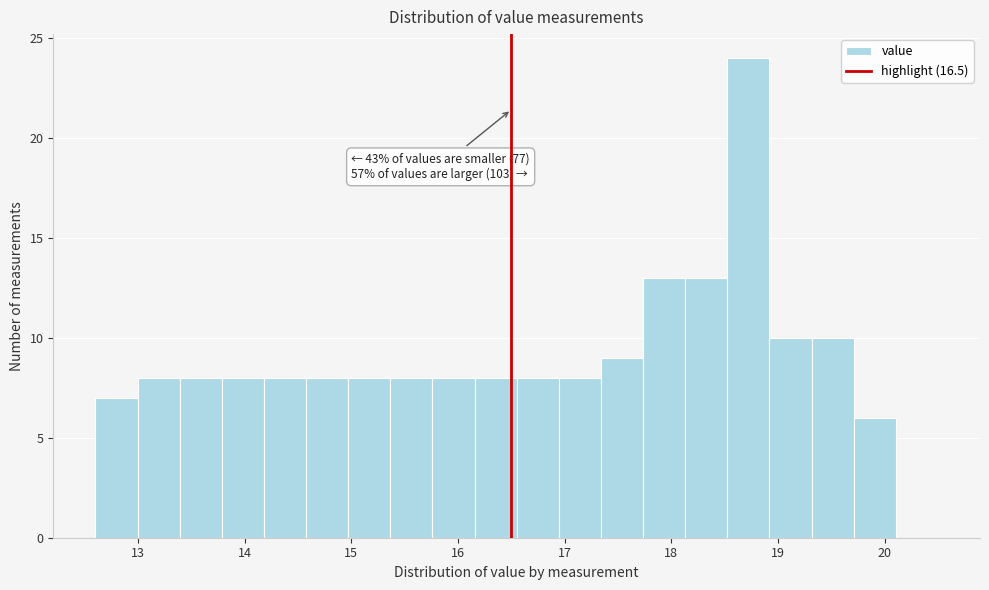

Read against the x-axis, roughly where is the centre of the tallest bar?

18.7